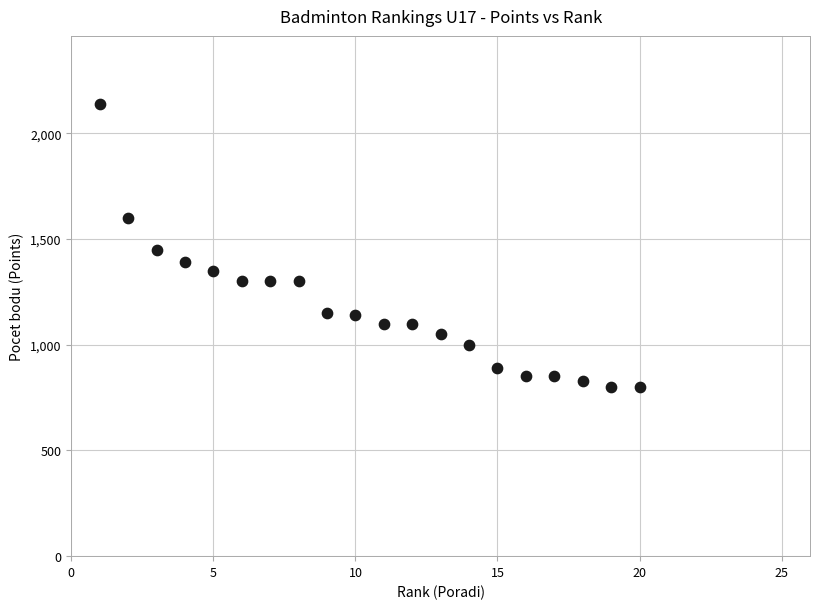

What is the range of Y values (max minus min)?

1340